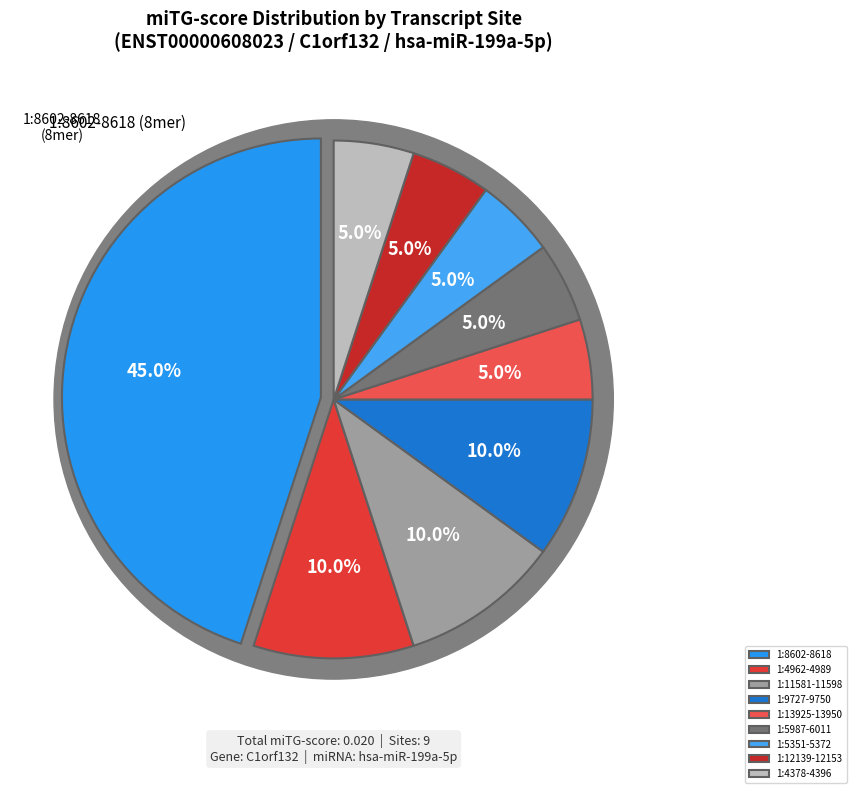

Count the number of slices in the pie.

9